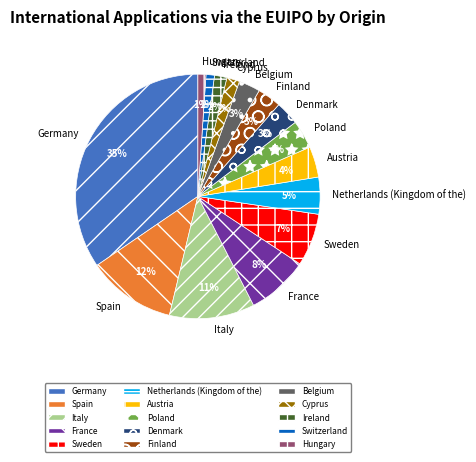

Count the number of slices in the pie.

15